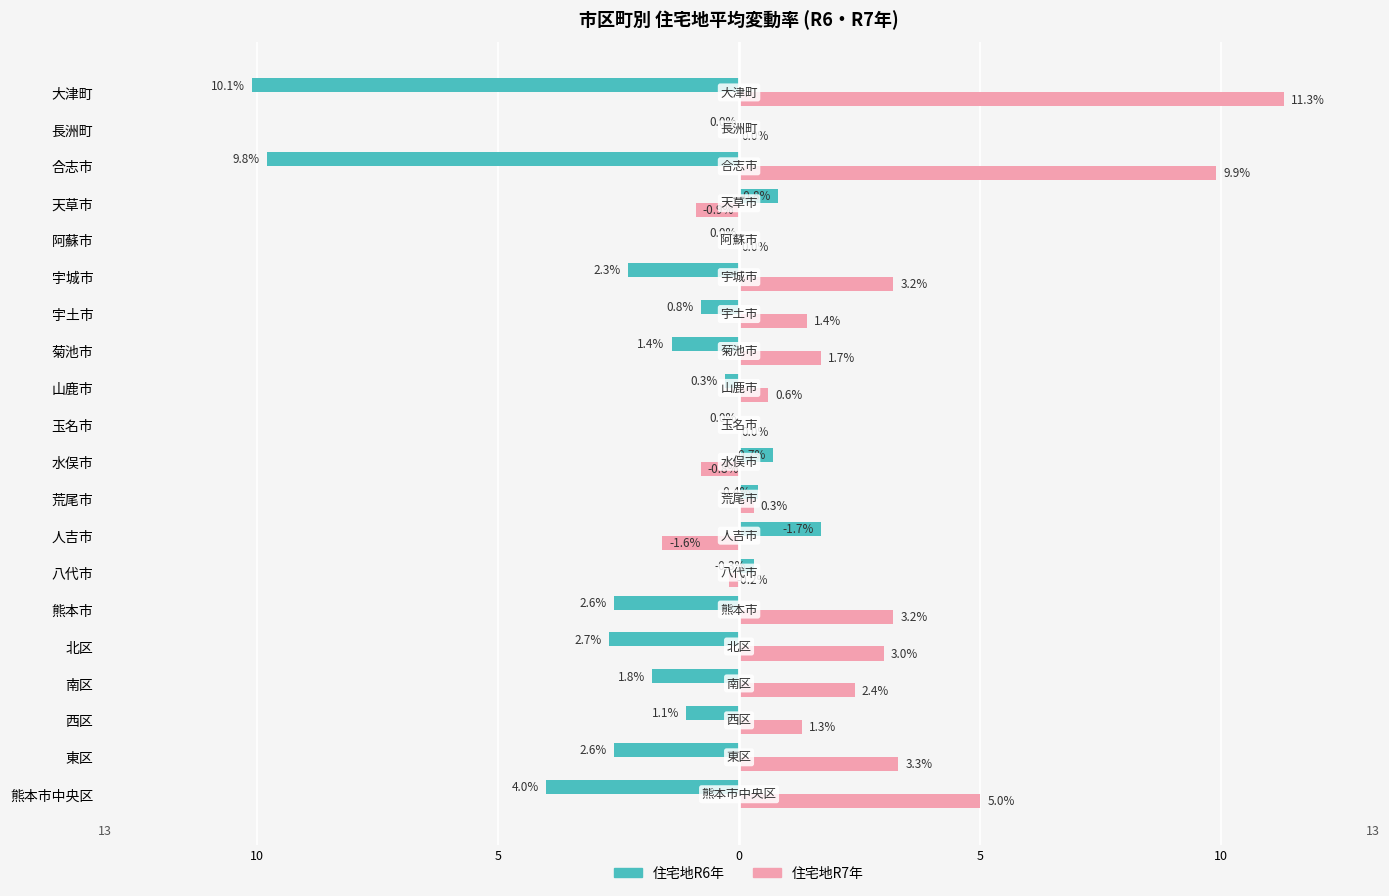

What are all the series names shown in the legend?

住宅地R6年, 住宅地R7年